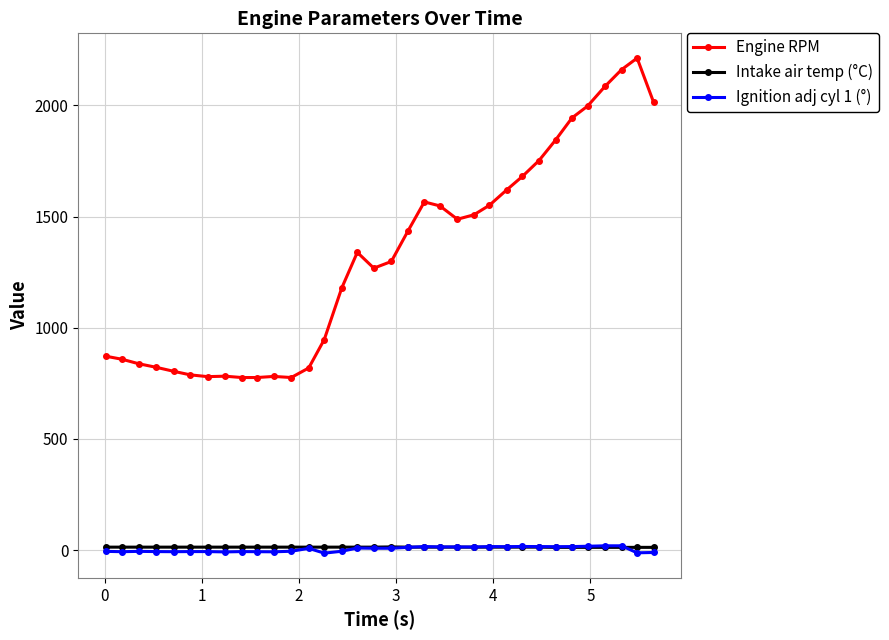

True or false: Intake air temp (°C) has more than 0 interior local peaks.

True